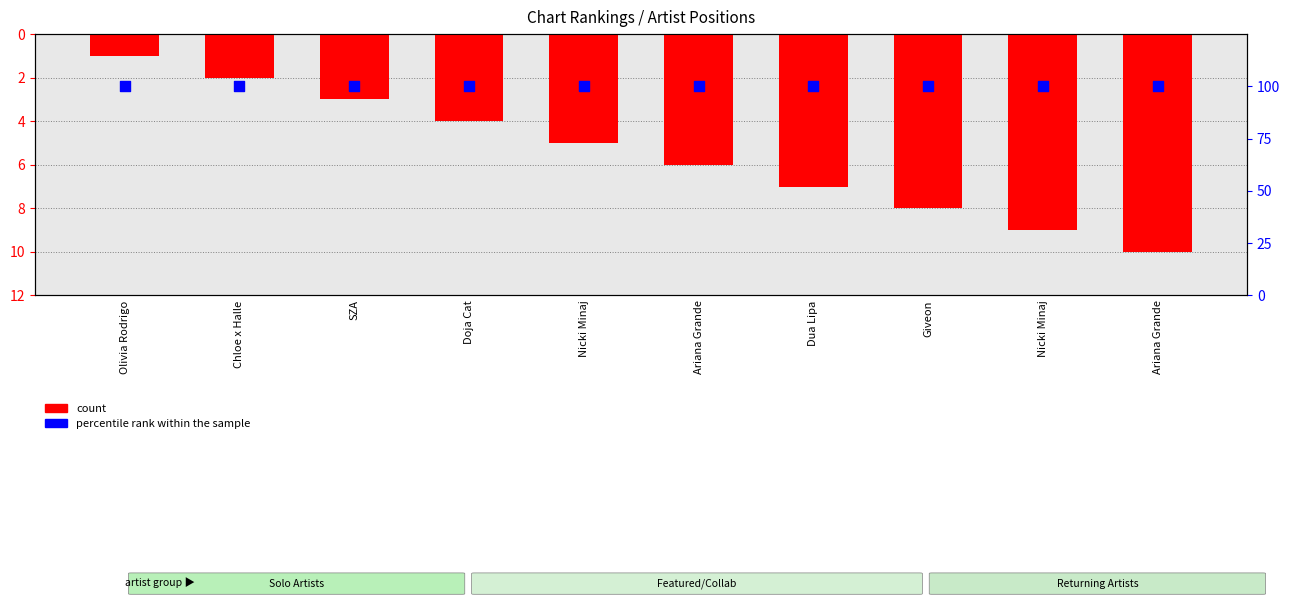

Which series has the widest spread of Y values?

count